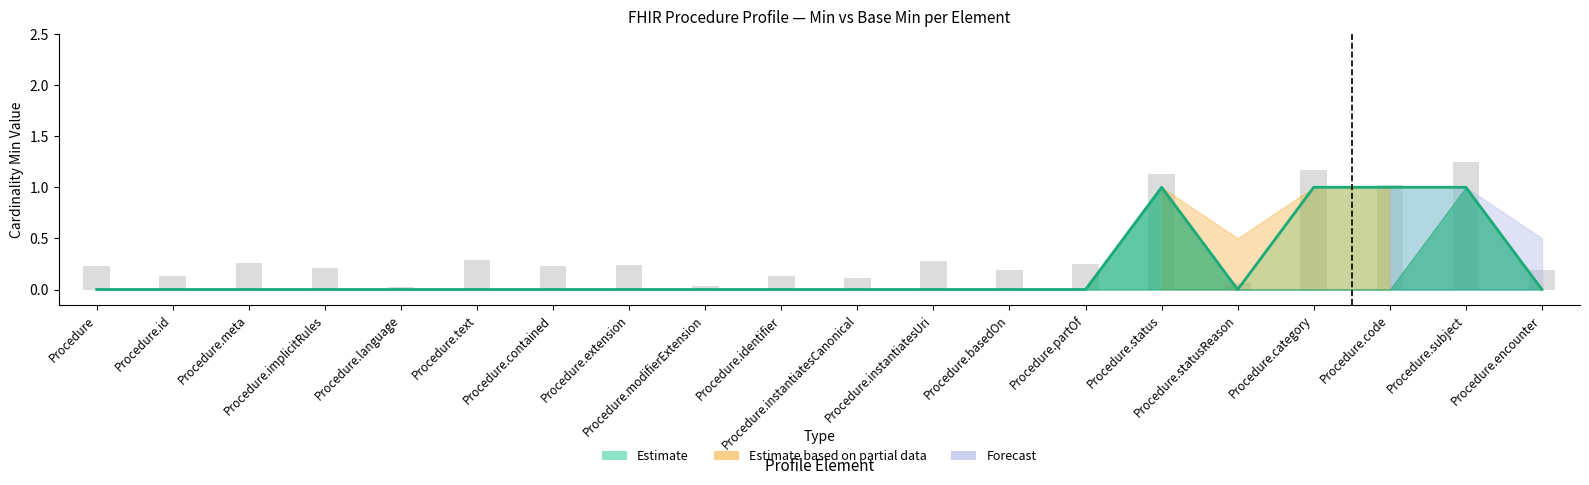

Reading left to right, list all the values displayed in this chart.

0	0	0	0	0	0	0	0	0	0	0	0	0	0	1	0	1	1	1	0